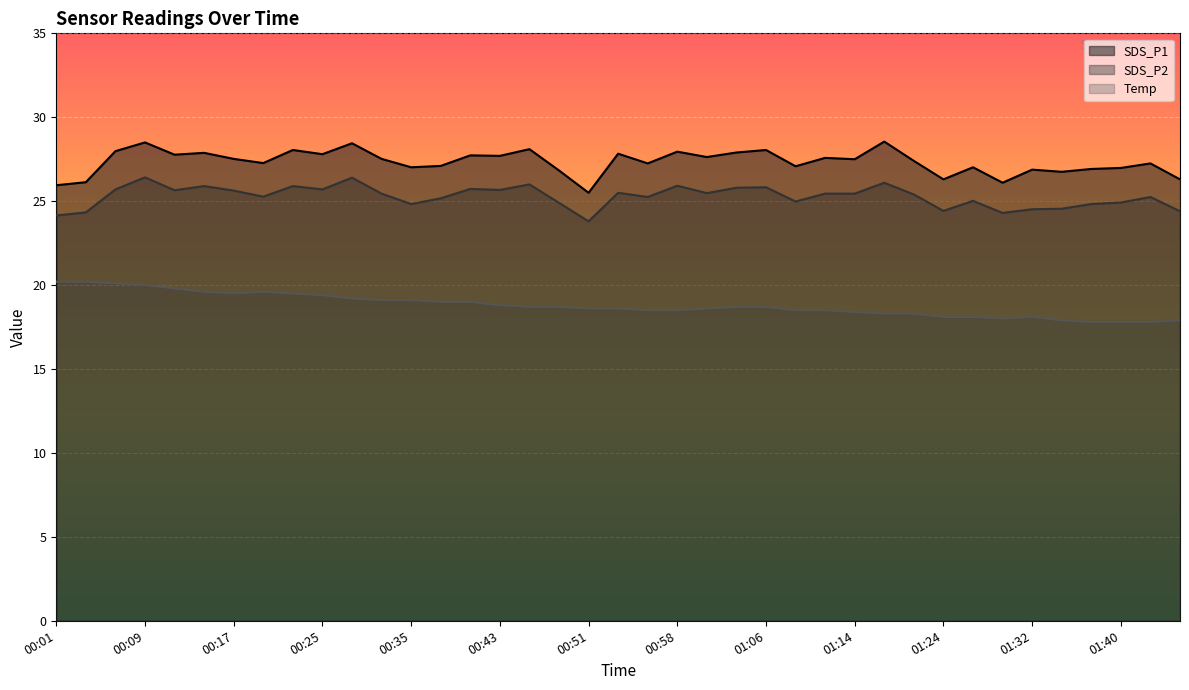

How many values in the Temp series are below 18?

5